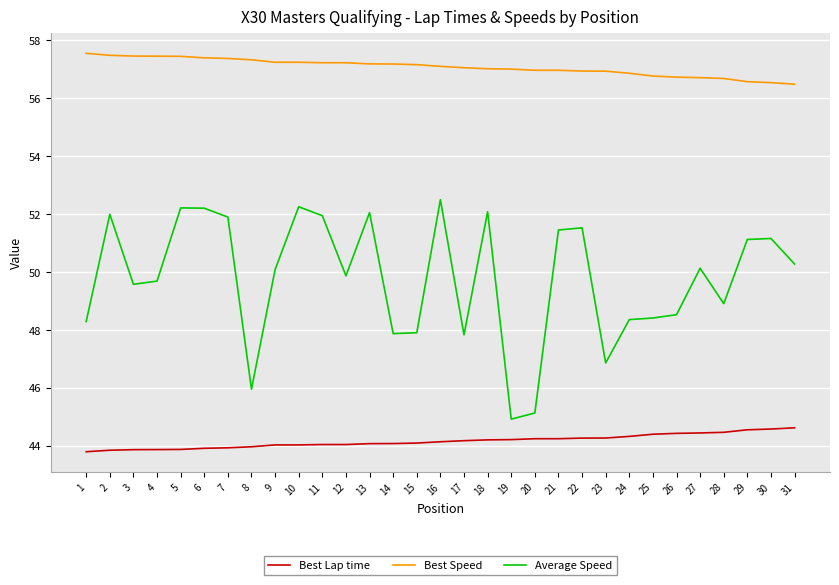

What is the difference between the highest and lowest values at 6?

13.5